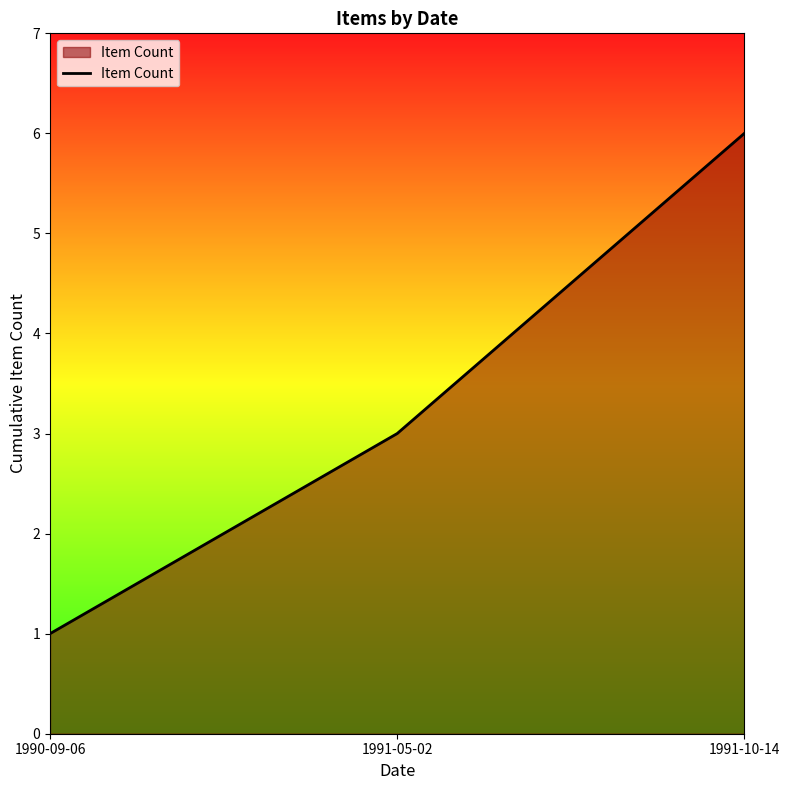

What is the approximate value at 1990-09-06?

1